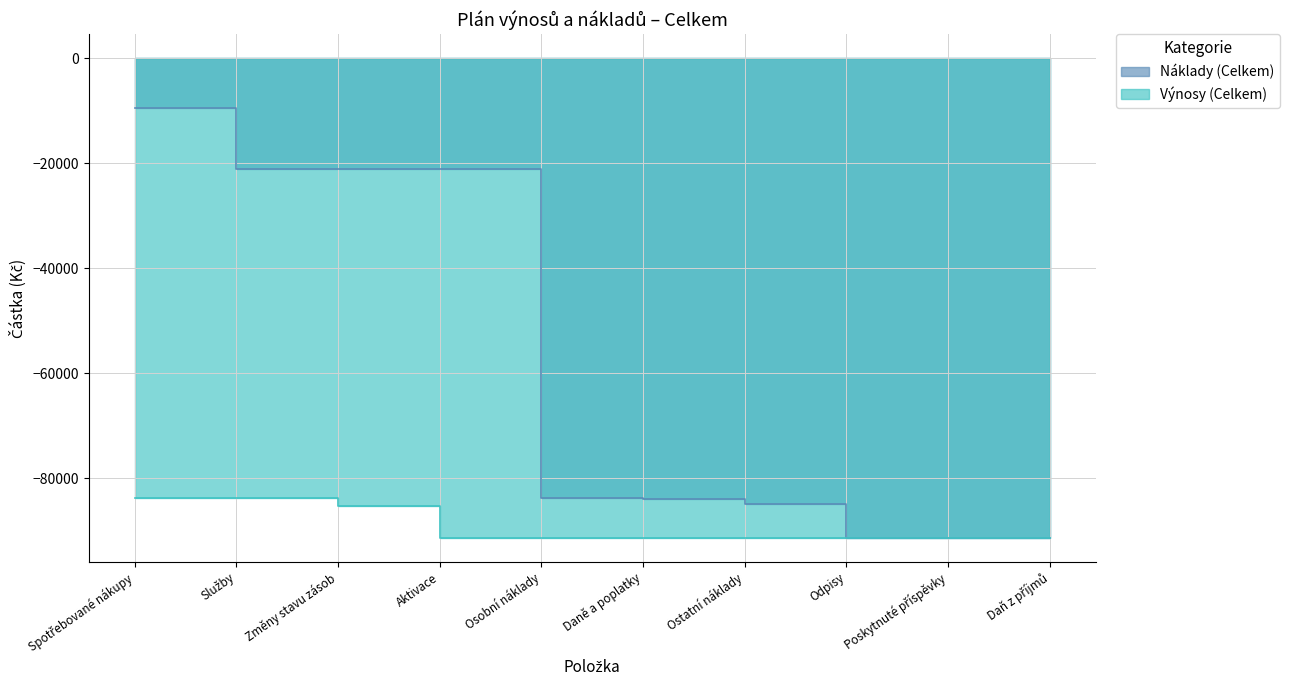

After their last crossing, which series has the higher values: Náklady (Celkem) or Výnosy (Celkem)?

Náklady (Celkem)